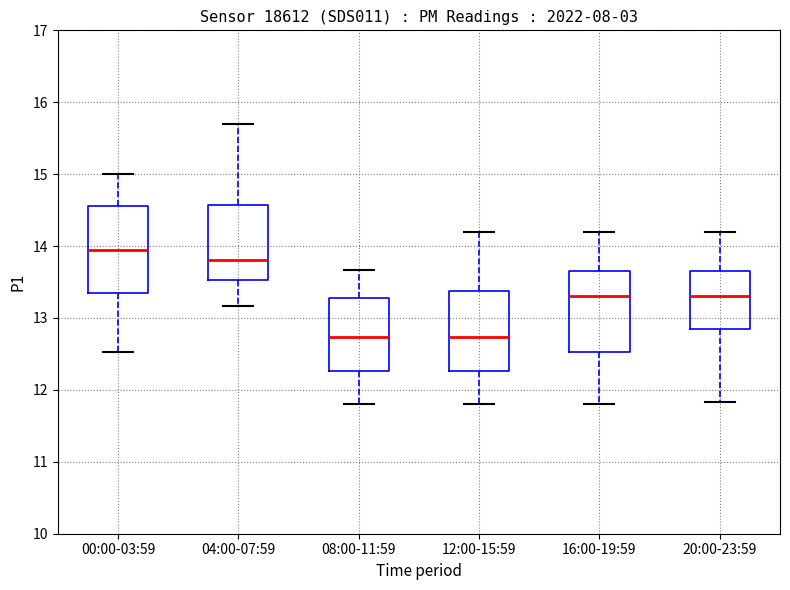

Where is the upper edge of the box for 12:00-15:59 on the y-axis? The values are not printed on the chart, so give them approximately, as read against the axis.

13.4